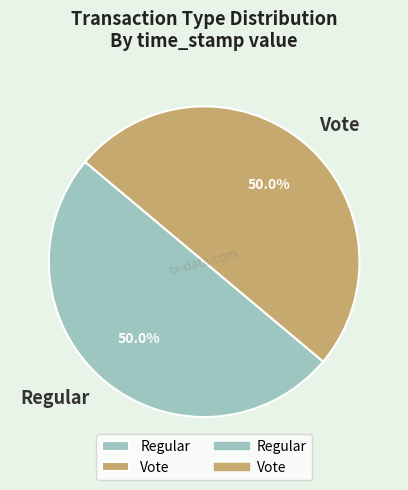

How many slices are in this pie chart?

2